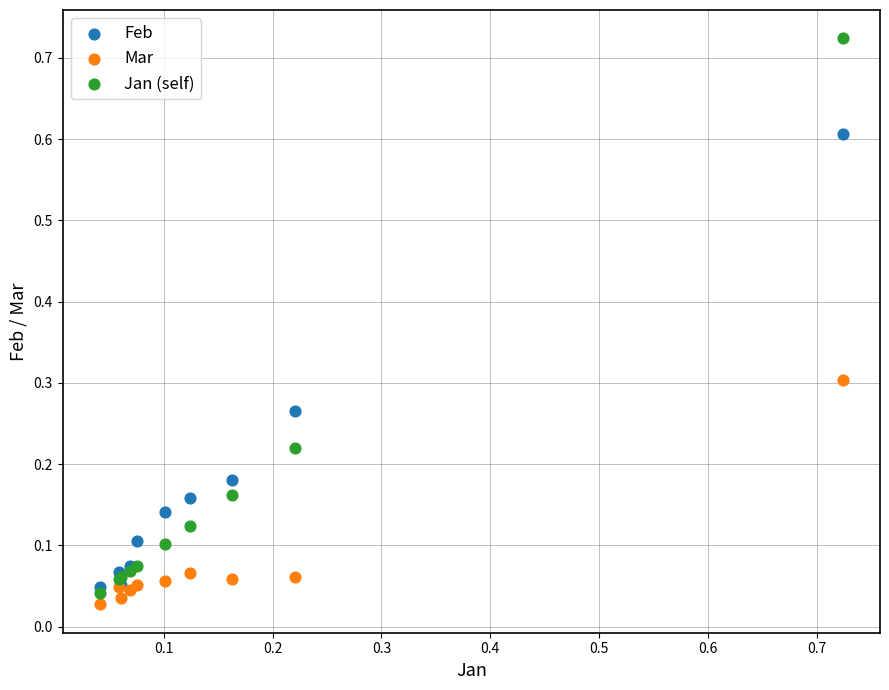

Which series contains the lowest Y value?

Mar